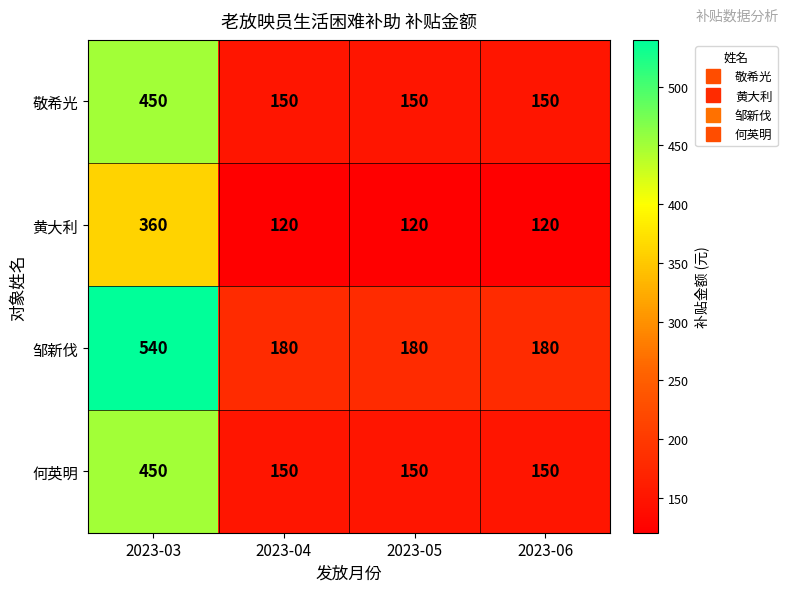

At which category does the chart reach its peak across all series?

2023-03